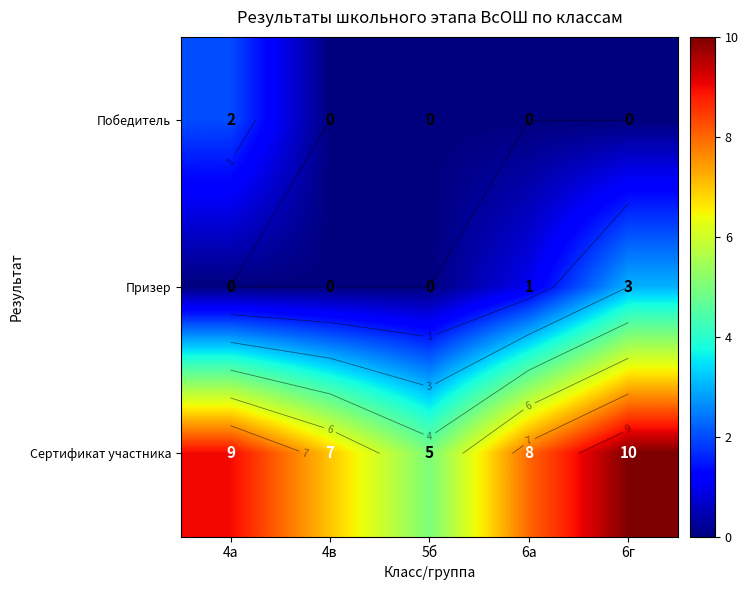

Which series changed the most between 5б and 6г?

Сертификат участника